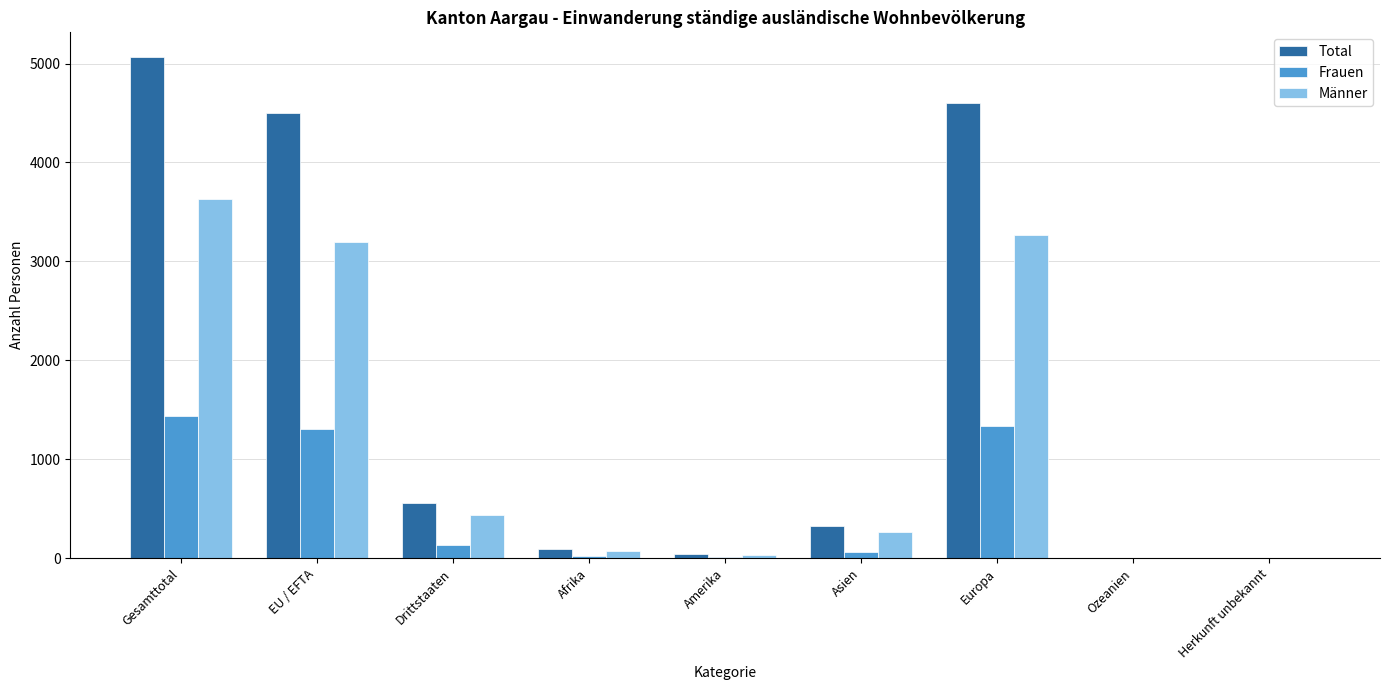

What is the sum of all Frauen values?

4302